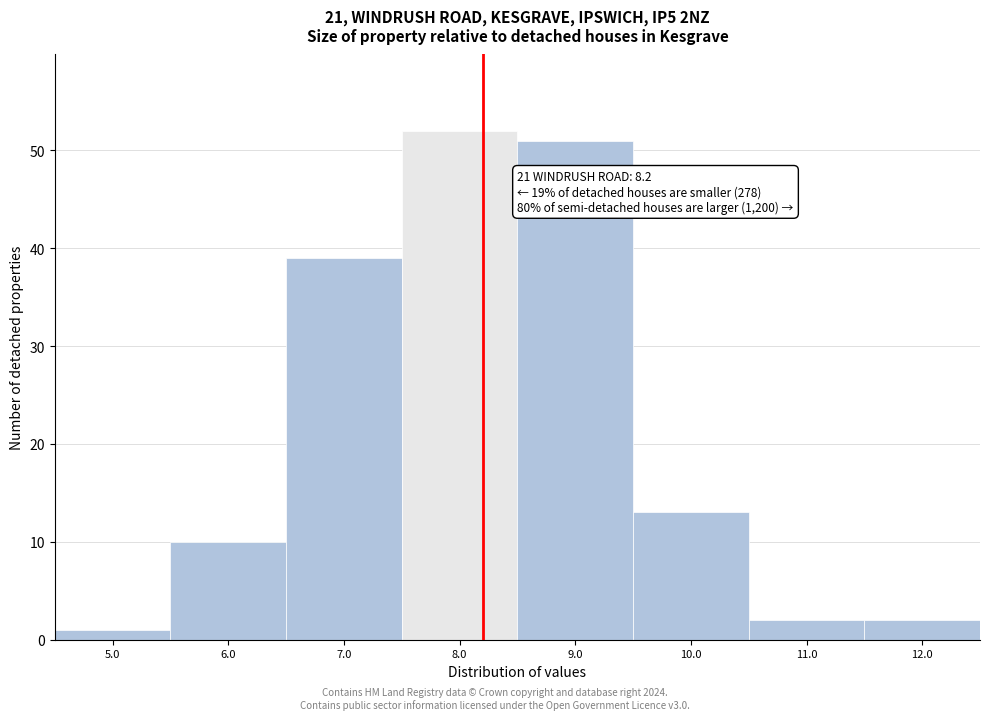

Which range on the x-axis has the tallest bar?

7.5 to 8.5